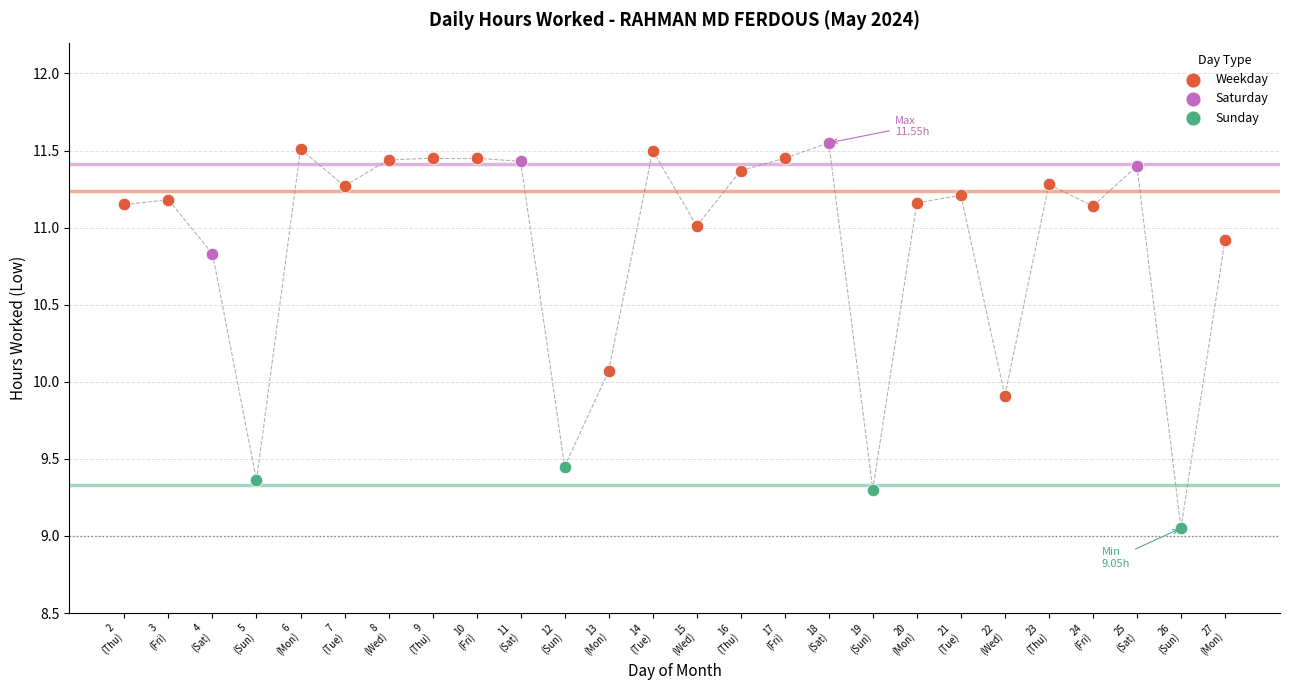

Which series reaches the minimum Y coordinate?

Sunday